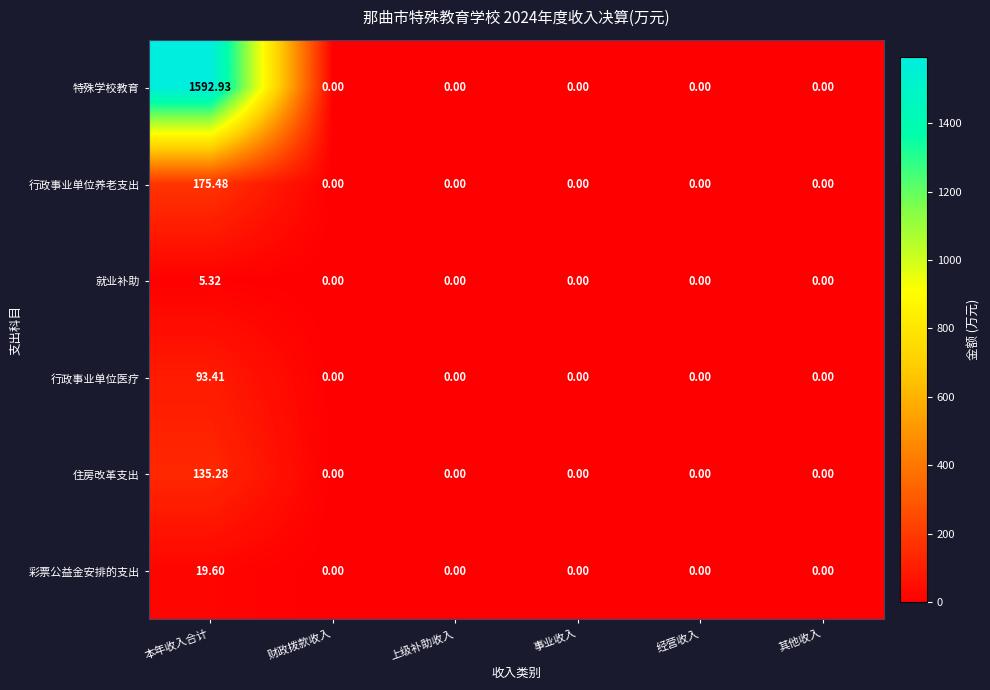

How many series are shown in this chart?

6